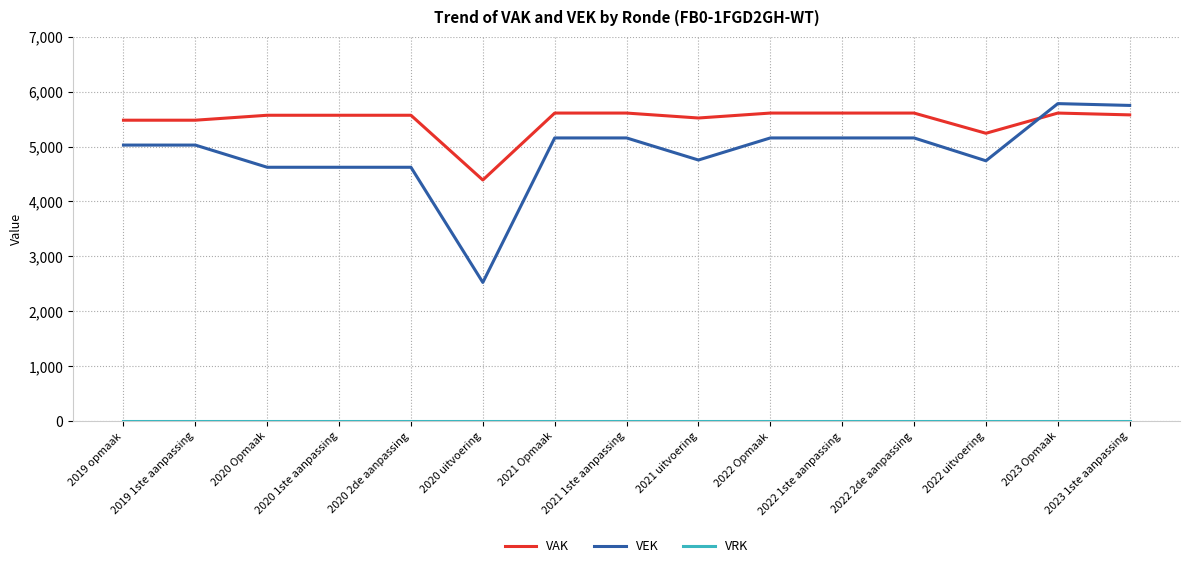

Is the value of VEK at 2019 1ste aanpassing greater than the value of VAK at 2021 Opmaak?

No